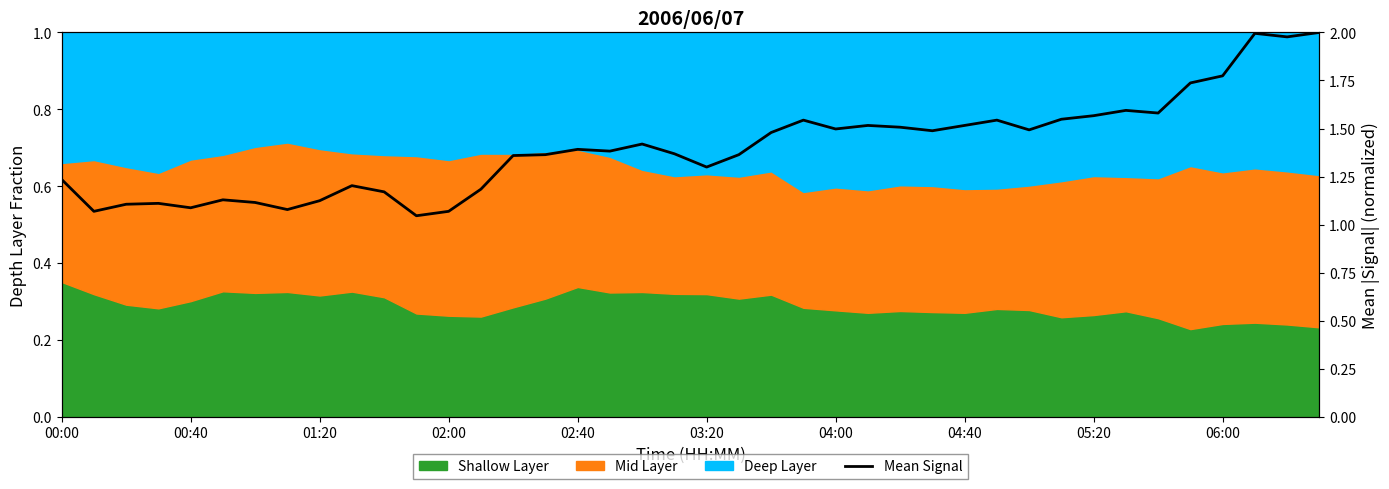

How many lines are shown in the chart?

1